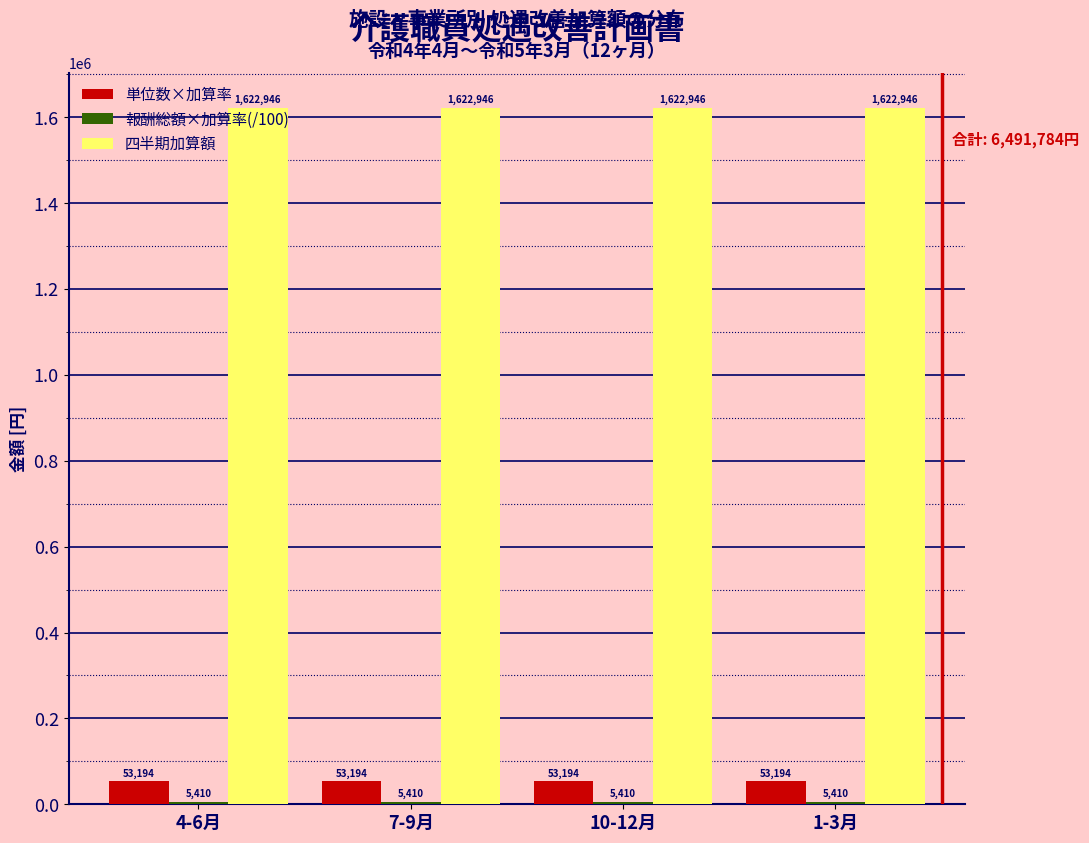

At how many categories does at least one series exceed 695184?

4